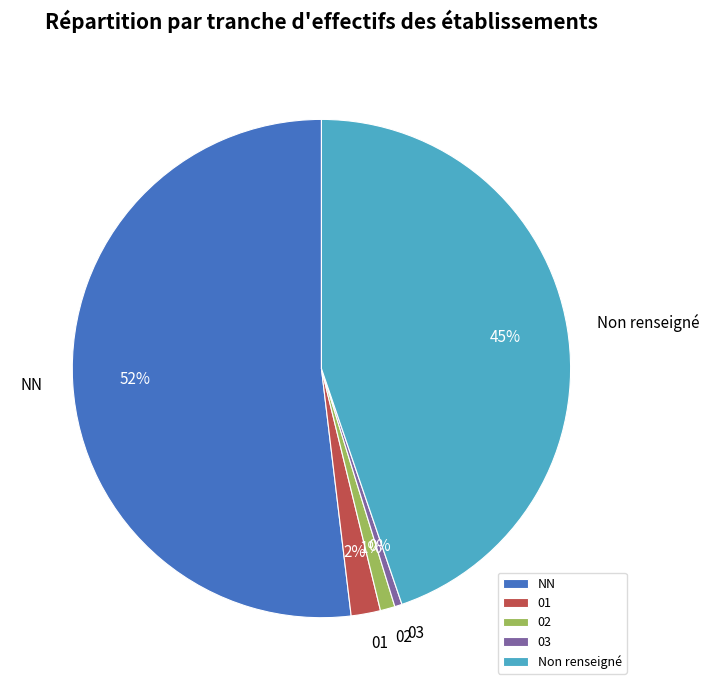

Is the sum of Non renseigné and 01 greater than half?

No